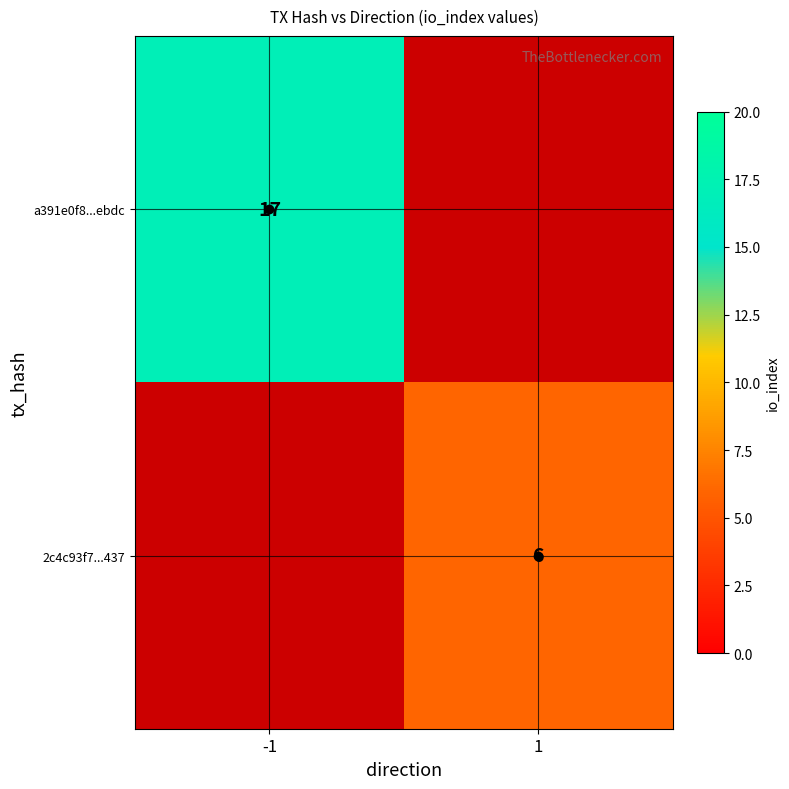

The a391e0f8...ebdc series shows 17 at -1. True or false?

True